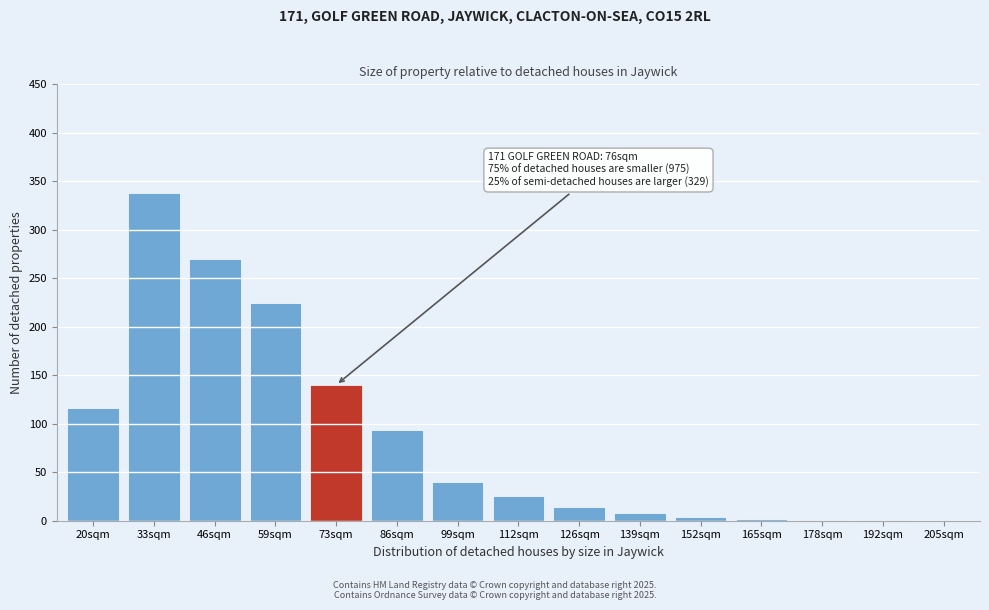

What is the sum of all values?

1278